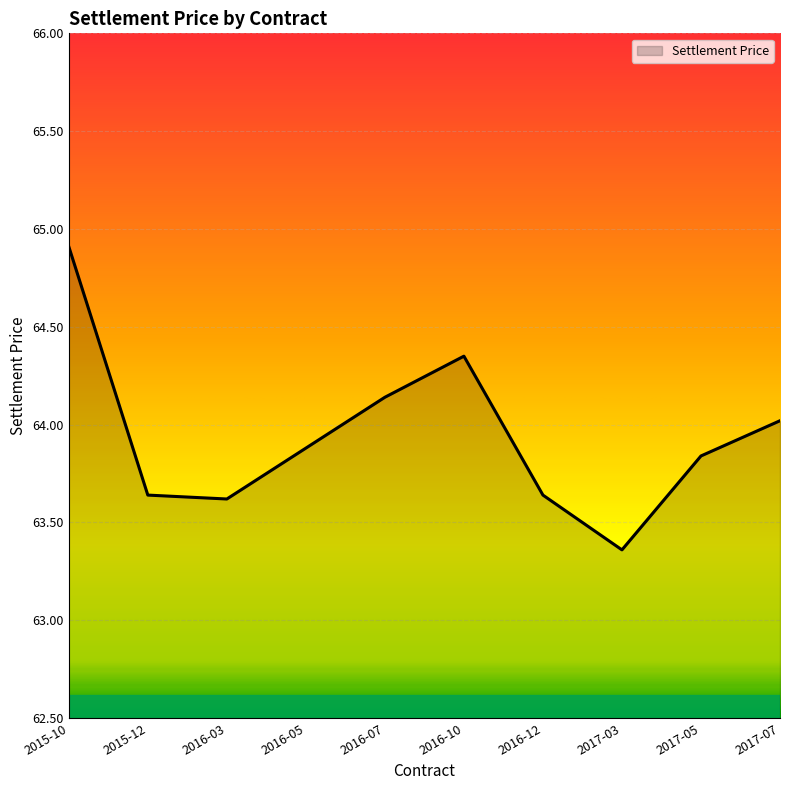

Which label corresponds to the largest value in the chart?

2015-10